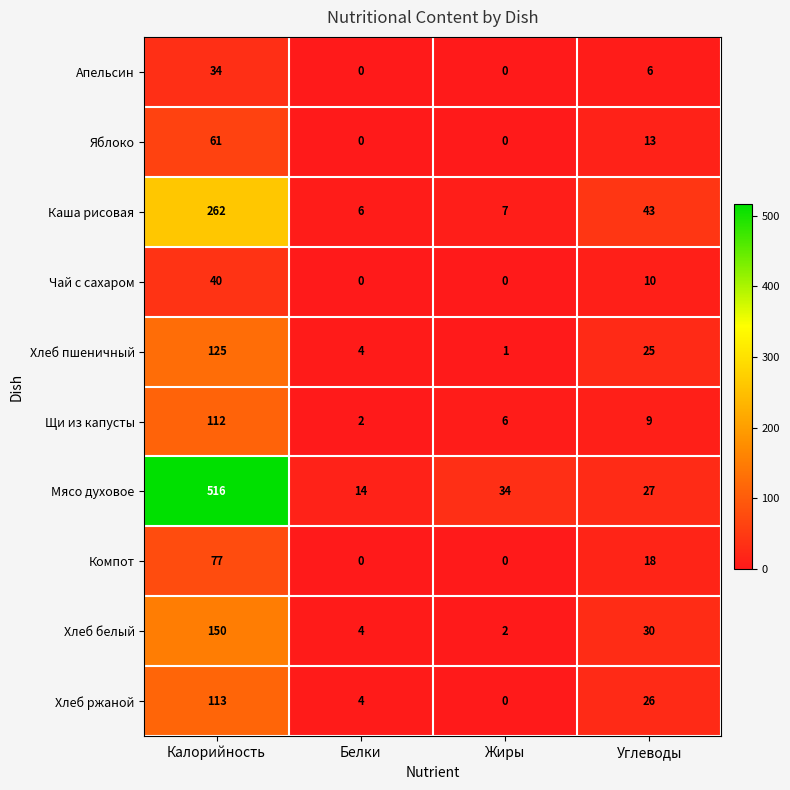

Is it true that Апельсин equals -13 at Белки?

False